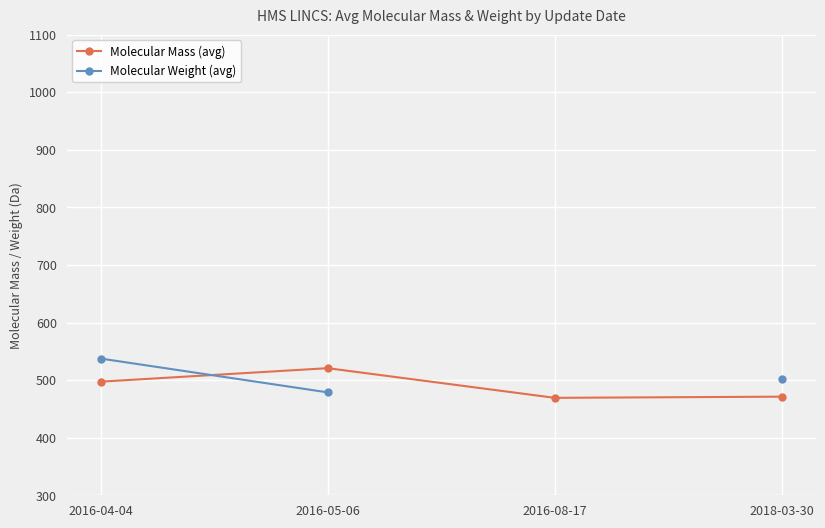

How many lines are shown in the chart?

2